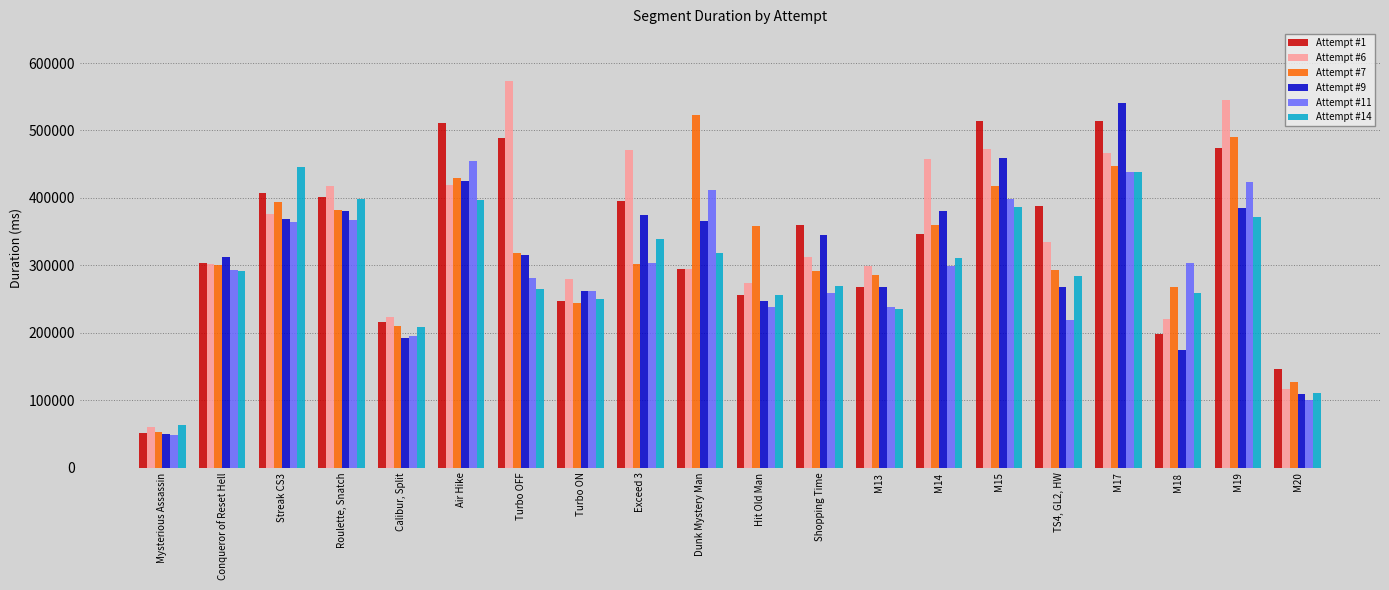

The value of Attempt #11 at Streak CS3 is 363869. True or false?

True